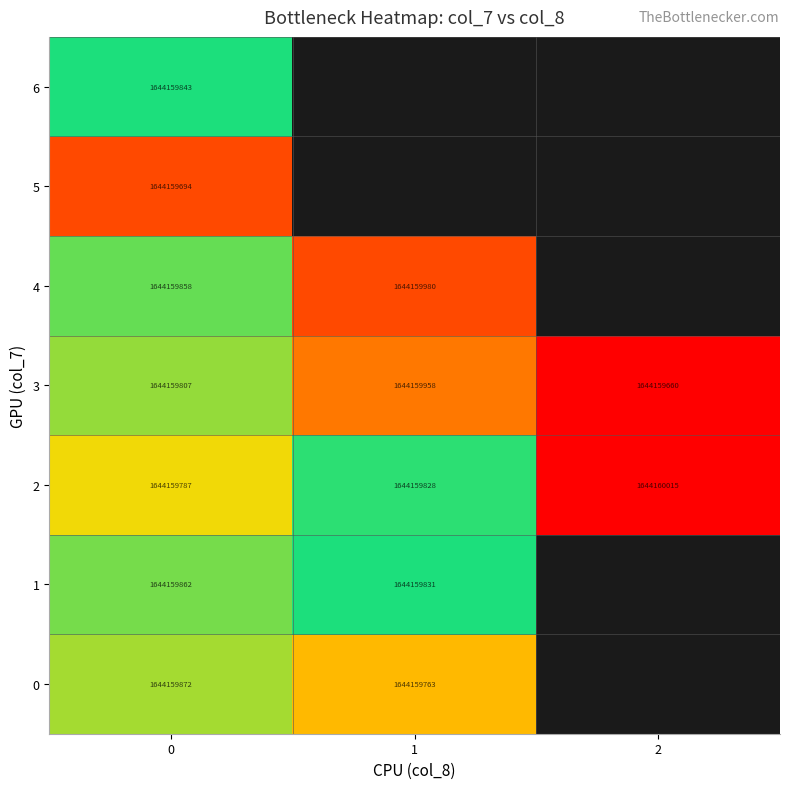

At how many categories does at least one series exceed 0?

3